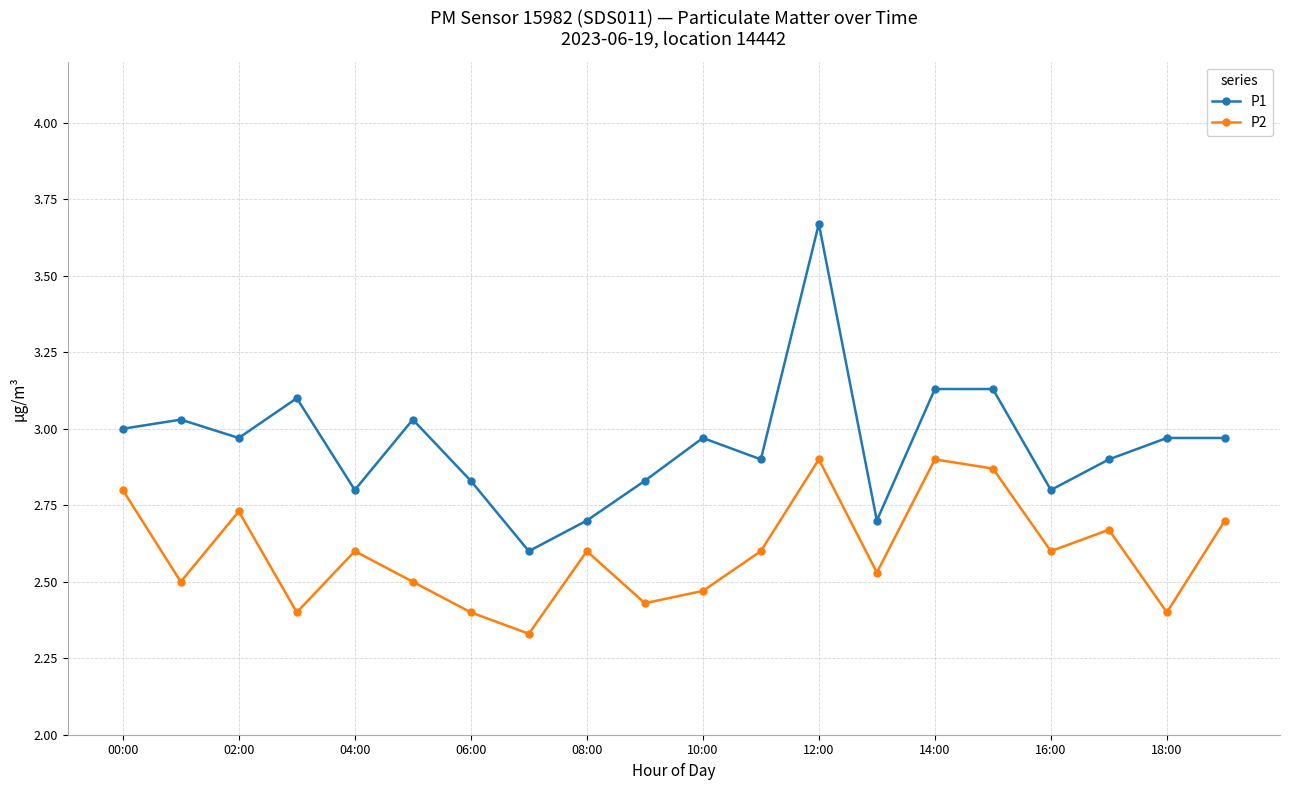

At how many categories does at least one series exceed 2?

20